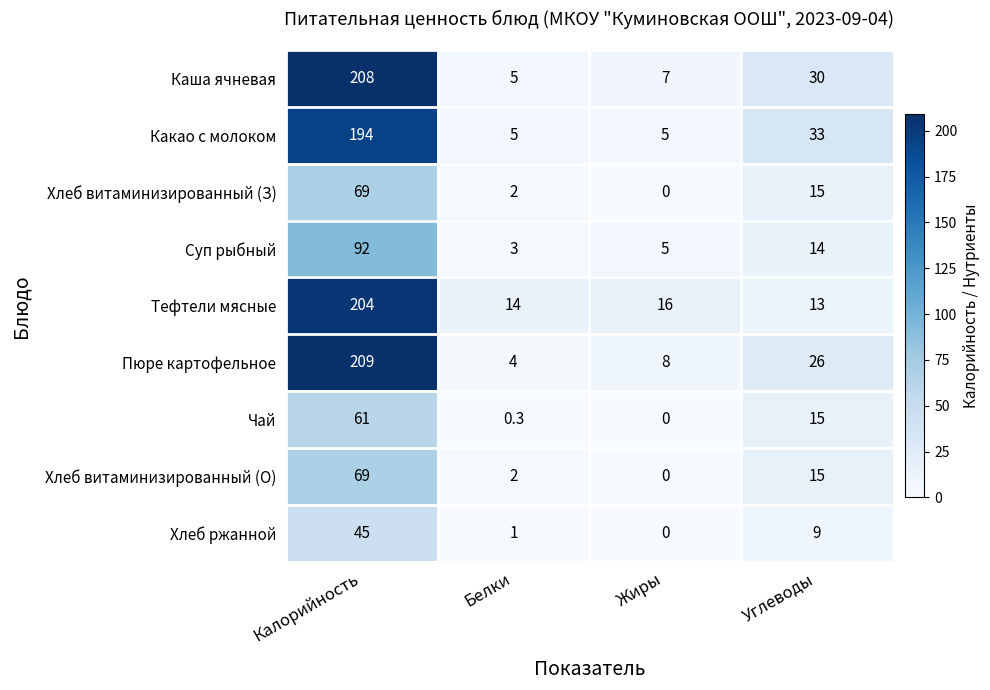

Where is Хлеб ржанной nearest to the value 22?

Углеводы